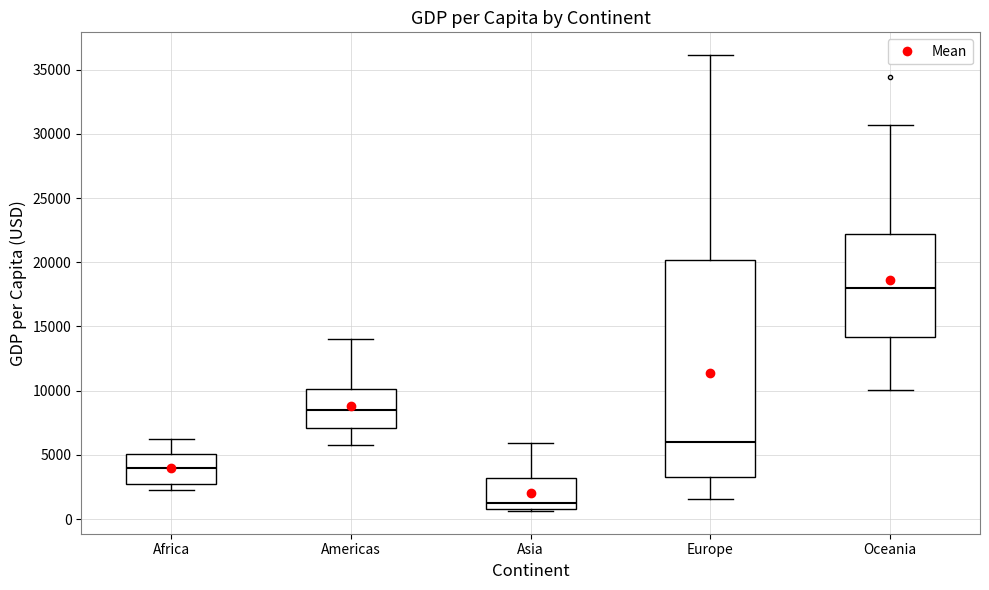

Where is the lower edge of the box for Europe on the y-axis? The values are not printed on the chart, so give them approximately, as read against the axis.

3500